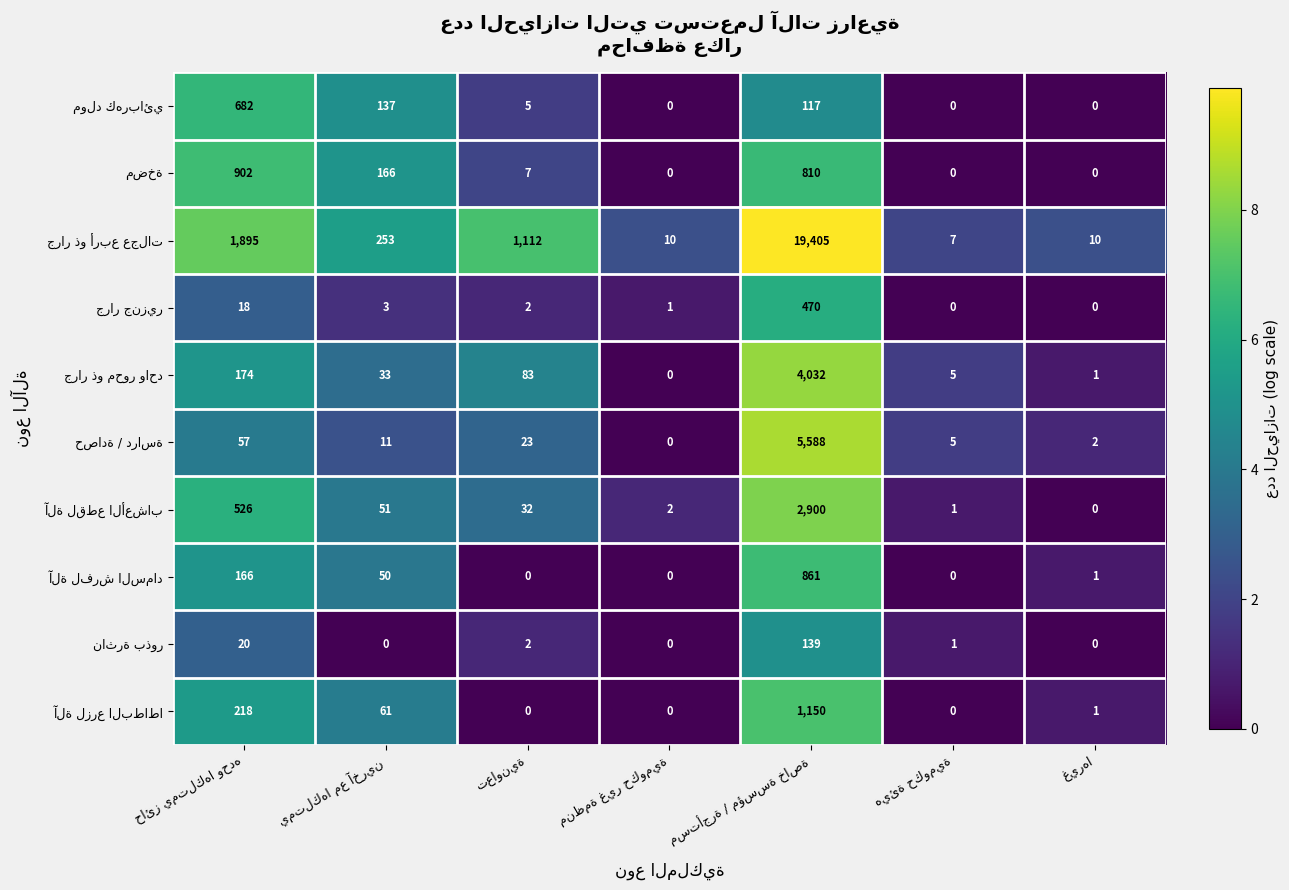

What is the greatest value displayed?

19405